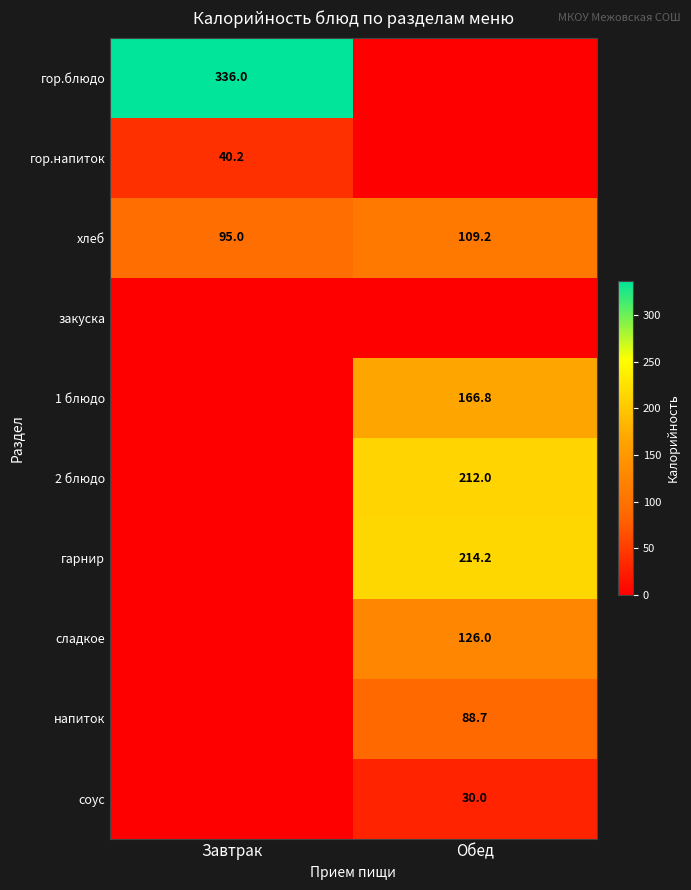

True or false: гарнир has a value of 214.2 at Обед.

True